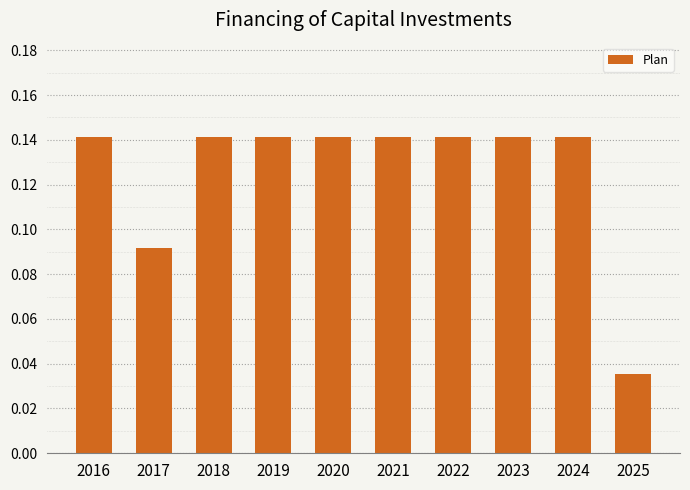

What is the sum of all values?

1.3